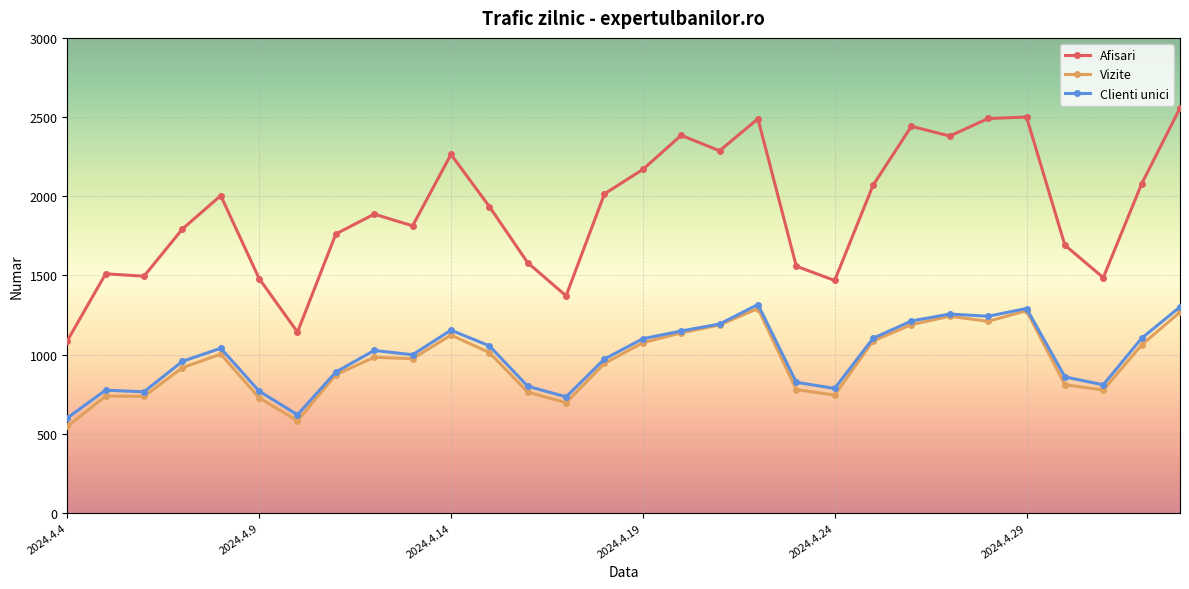

What is the value of the Clienti unici point at the 27th from the left?

859